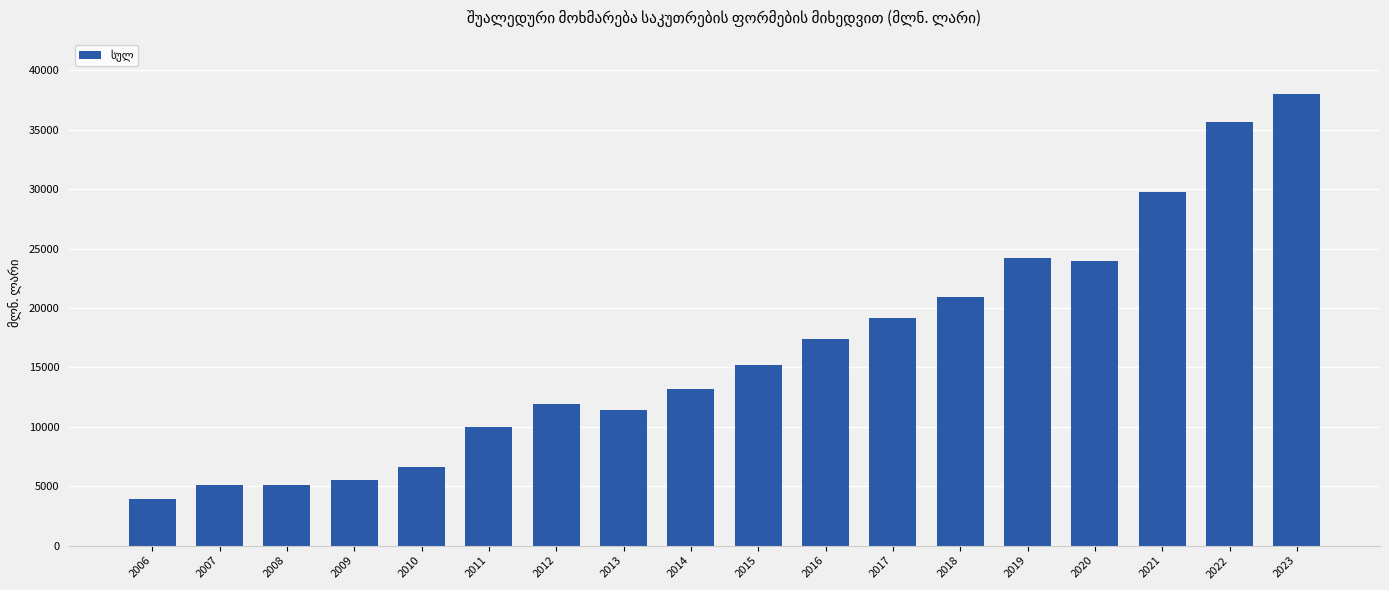

What is the average value?

16504.8